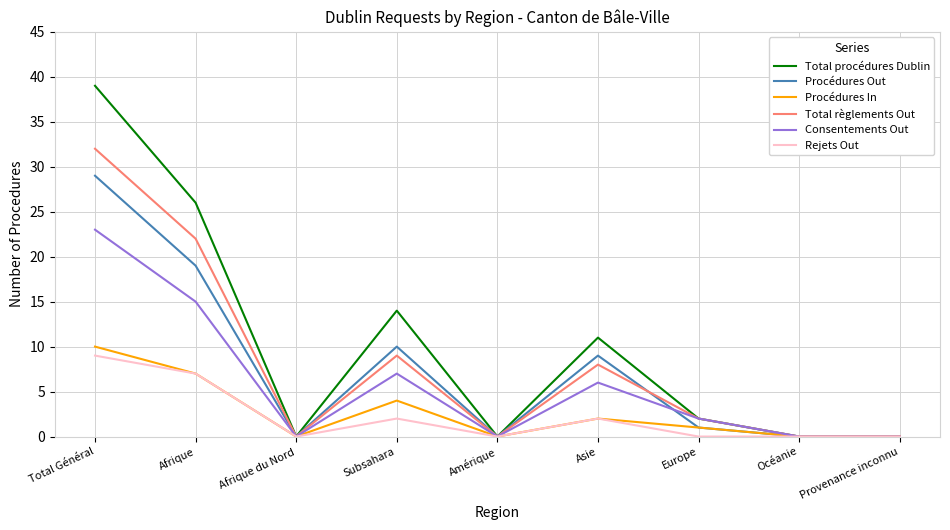

Is the value of Procédures In at Afrique greater than the value of Rejets Out at Total Général?

No